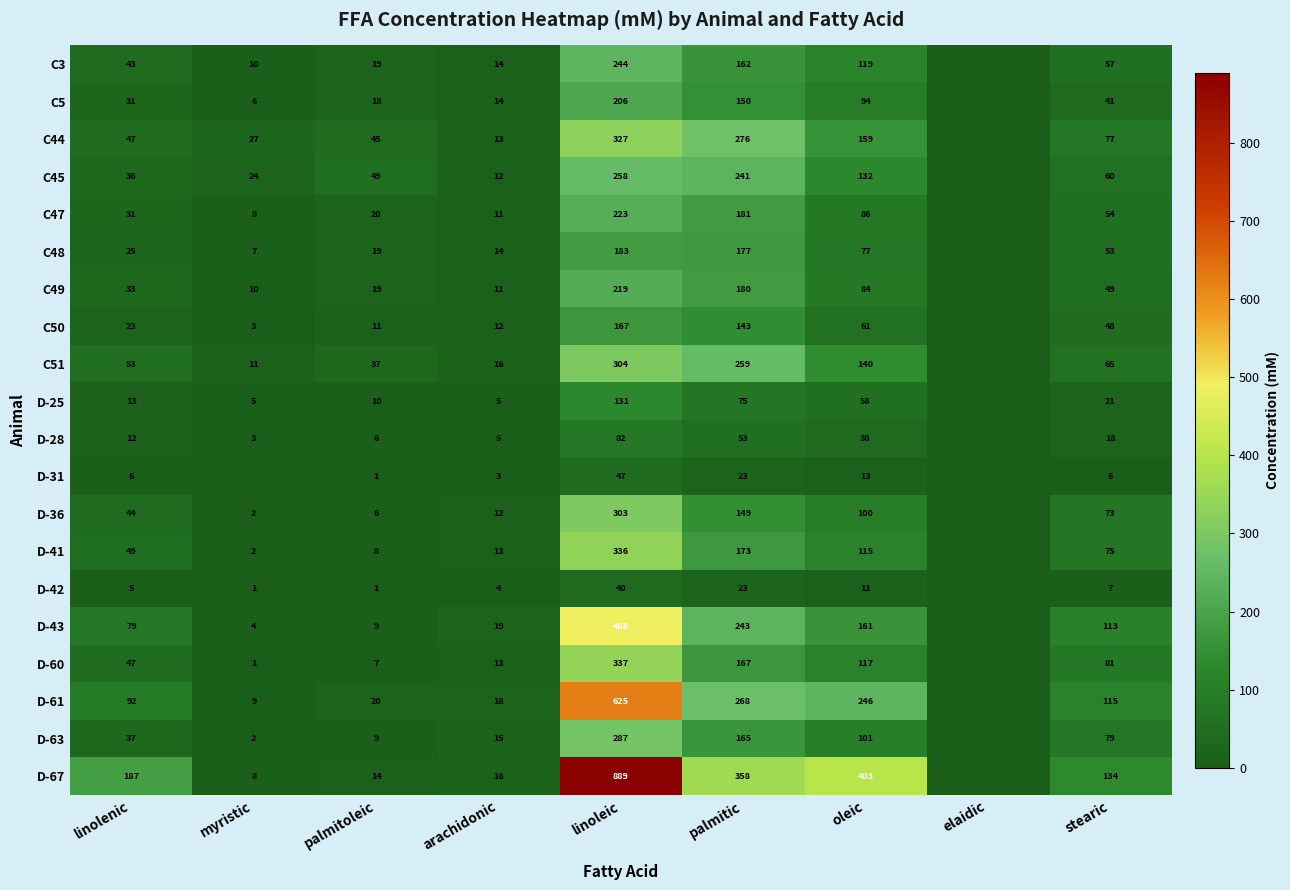

What is the difference between the C45 values at arachidonic and myristic?

12